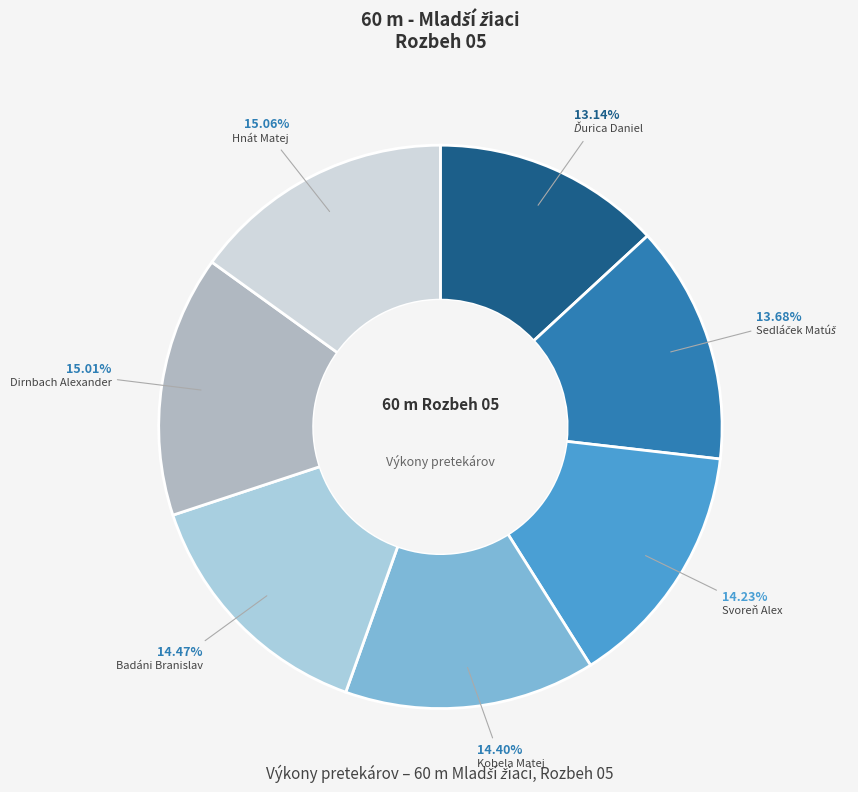

Is Hnát Matej the majority of the pie?

No